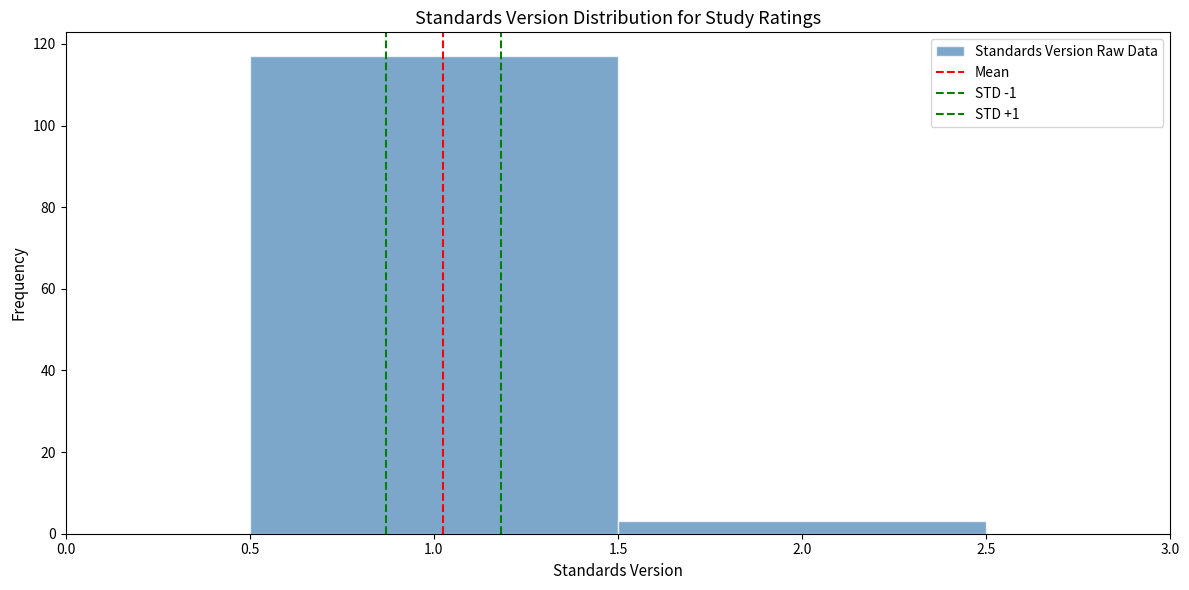

Reading left to right, list every bar in this chart as the range it spans on the x-axis followed by its height. The values are not printed on the chart, so give them approximately, as read against the axis.

0.5 to 1.5: 118
1.5 to 2.5: 4